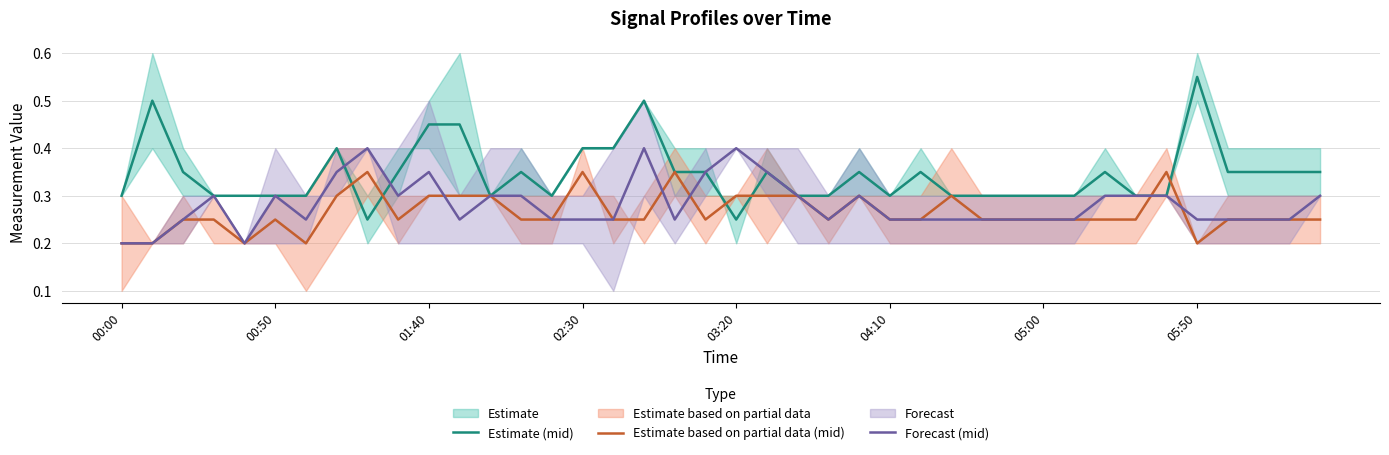

The value of Estimate (mid) at 9 is 0.3. True or false?

True